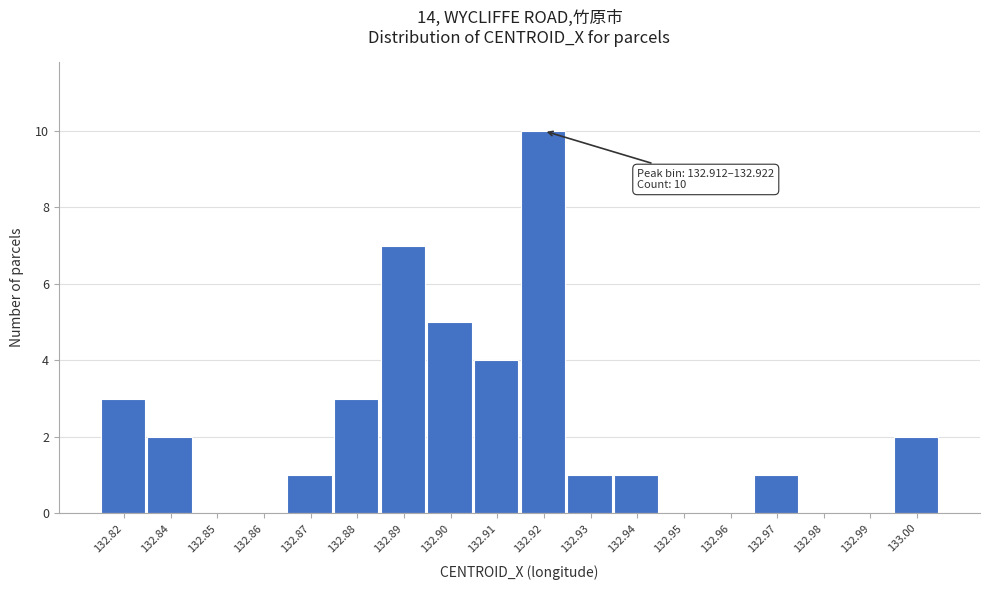

Reading left to right, transcribe all the data shown in this chart.

132.82=3	132.84=2	132.85=0	132.86=0	132.87=1	132.88=3	132.89=7	132.90=5	132.91=4	132.92=10	132.93=1	132.94=1	132.95=0	132.96=0	132.97=1	132.98=0	132.99=0	133.00=2